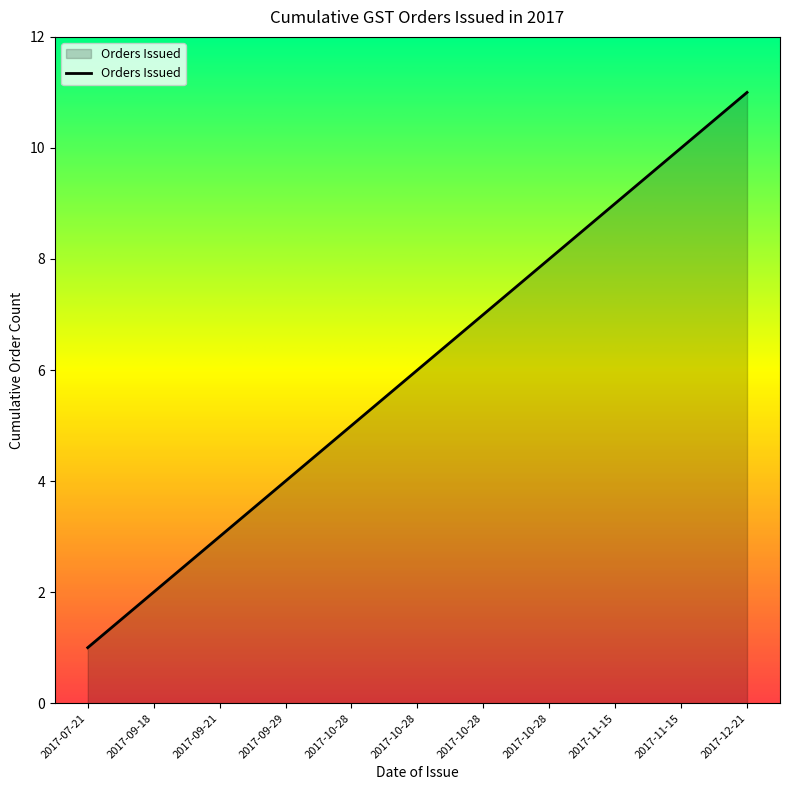

How many lines are shown in the chart?

1